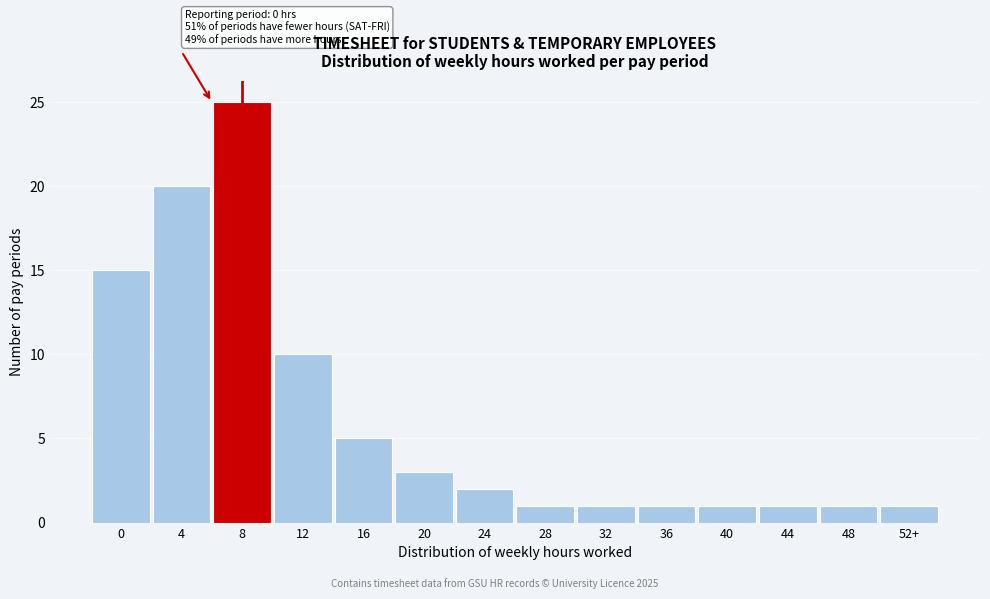

Reading right to left, list all the values displayed in this chart.

52+=1	48=1	44=1	40=1	36=1	32=1	28=1	24=2	20=3	16=5	12=10	8=25	4=20	0=15